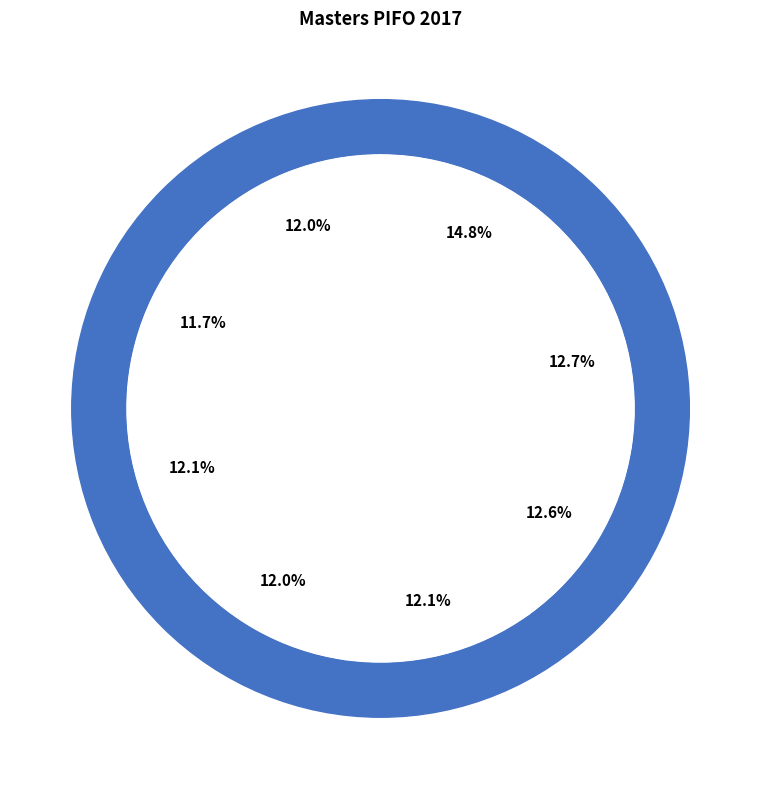

Rank the categories by value from highest to lowest.

FRANCART Olivier, BATTEFORT Maxime, DAHAN Guy, EKOUHOHO Edem, MAIGNEL Jean-Philippe, INOUSSA Hakim, GRASS Didier, BONIN Philippe